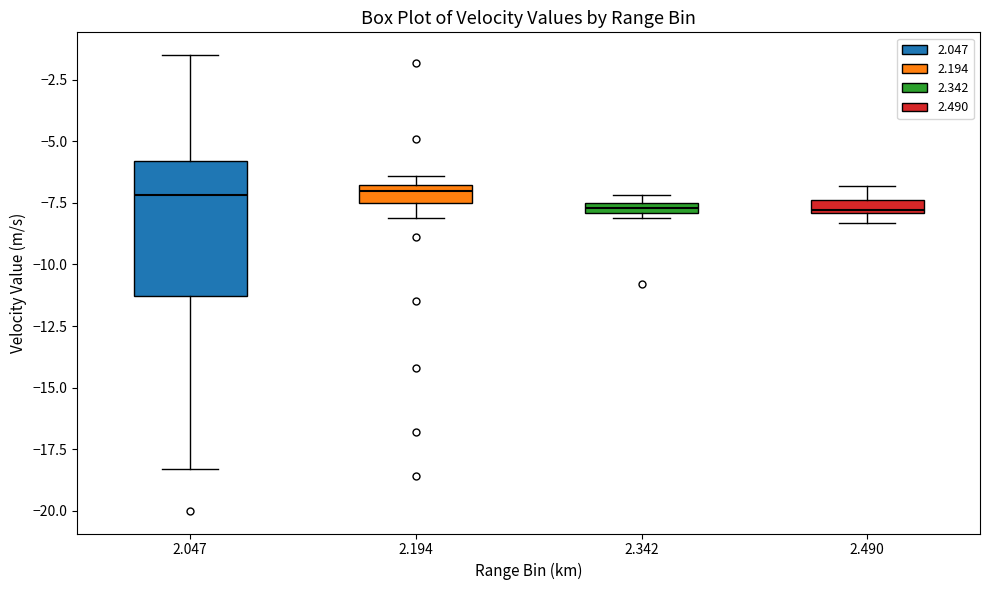

Comparing the boxes themselves (not the whiskers), which one is the tallest?

2.047